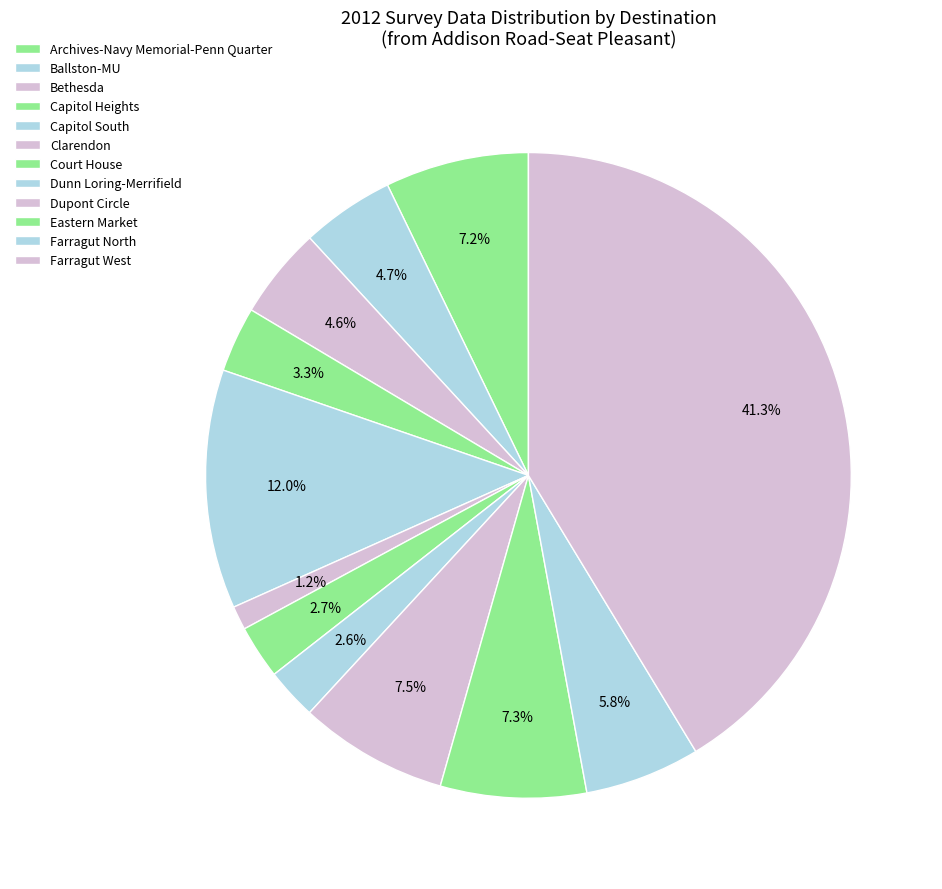

How much of the chart is everything except Capitol Heights?

96.7%